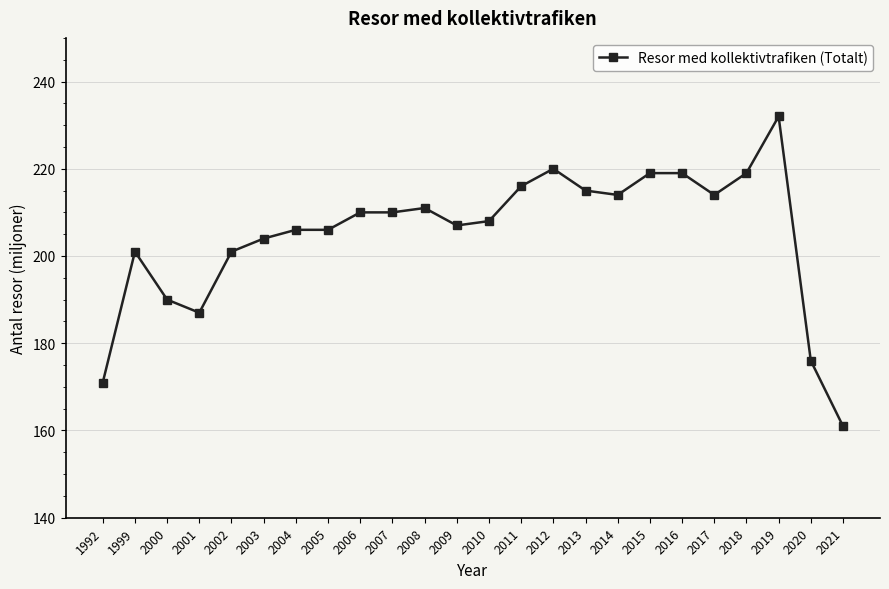

The value at 2021 is 161. True or false?

True